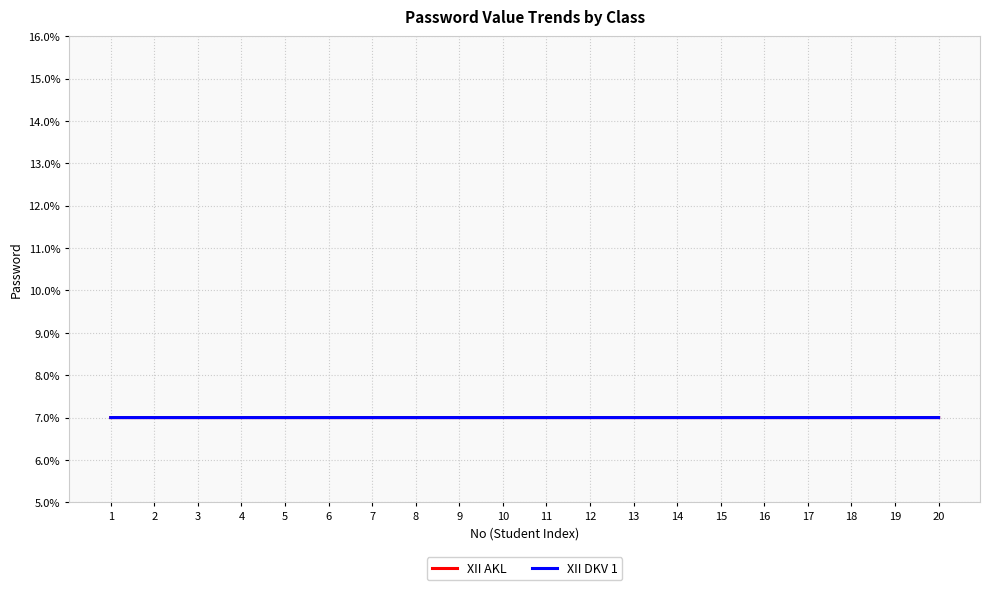

Reading right to left, transcribe all the data shown in this chart.

XII AKL: 20=7.0	19=7.0	18=7.0	17=7.0	16=7.0	15=7.0	14=7.0	13=7.0	12=7.0	11=7.0	10=7.0	9=7.0	8=7.0	7=7.0	6=7.0	5=7.0	4=7.0	3=7.0	2=7.0	1=7.0
XII DKV 1: 20=7.0	19=7.0	18=7.0	17=7.0	16=7.0	15=7.0	14=7.0	13=7.0	12=7.0	11=7.0	10=7.0	9=7.0	8=7.0	7=7.0	6=7.0	5=7.0	4=7.0	3=7.0	2=7.0	1=7.0